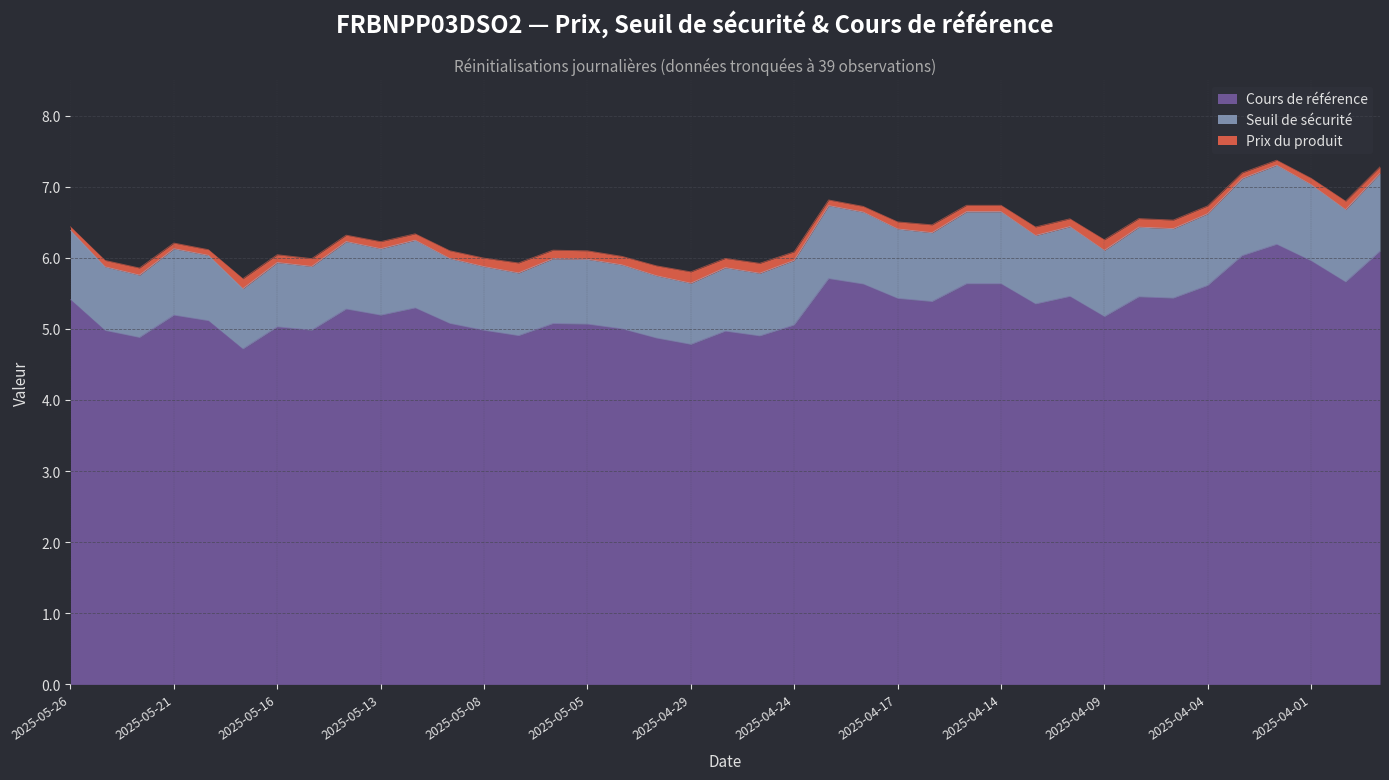

Where is Seuil de sécurité nearest to the value 6?

2025-05-09